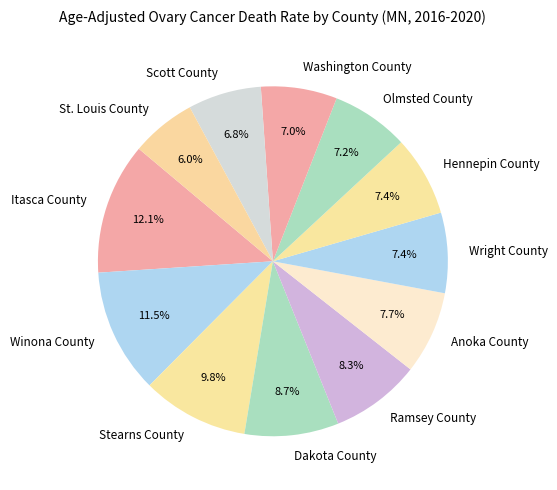

To the nearest percent, what is the average slice percentage?

8%